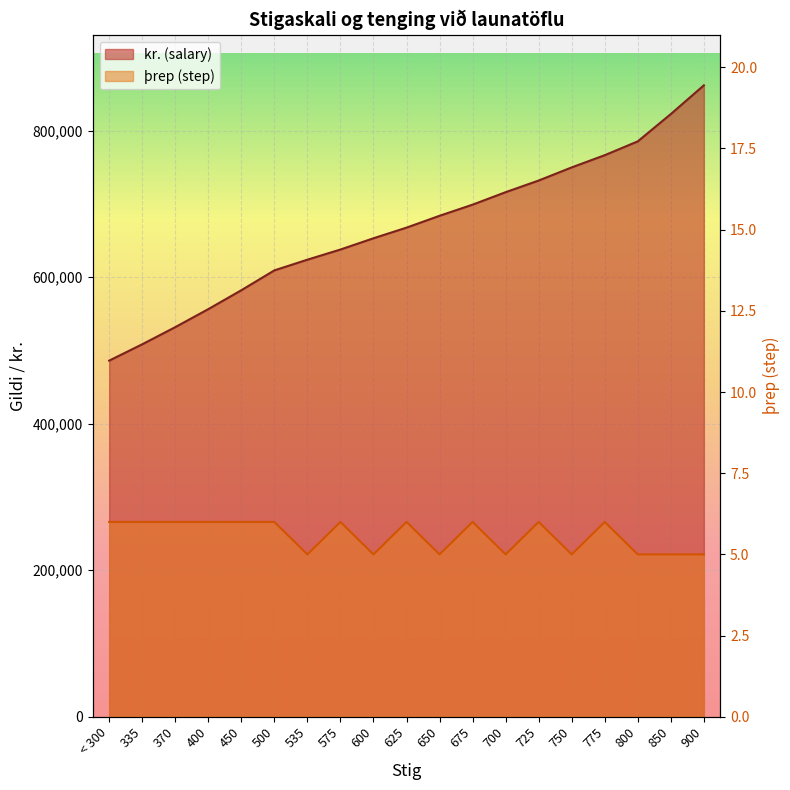

What is the total value across all series at 335?

508479